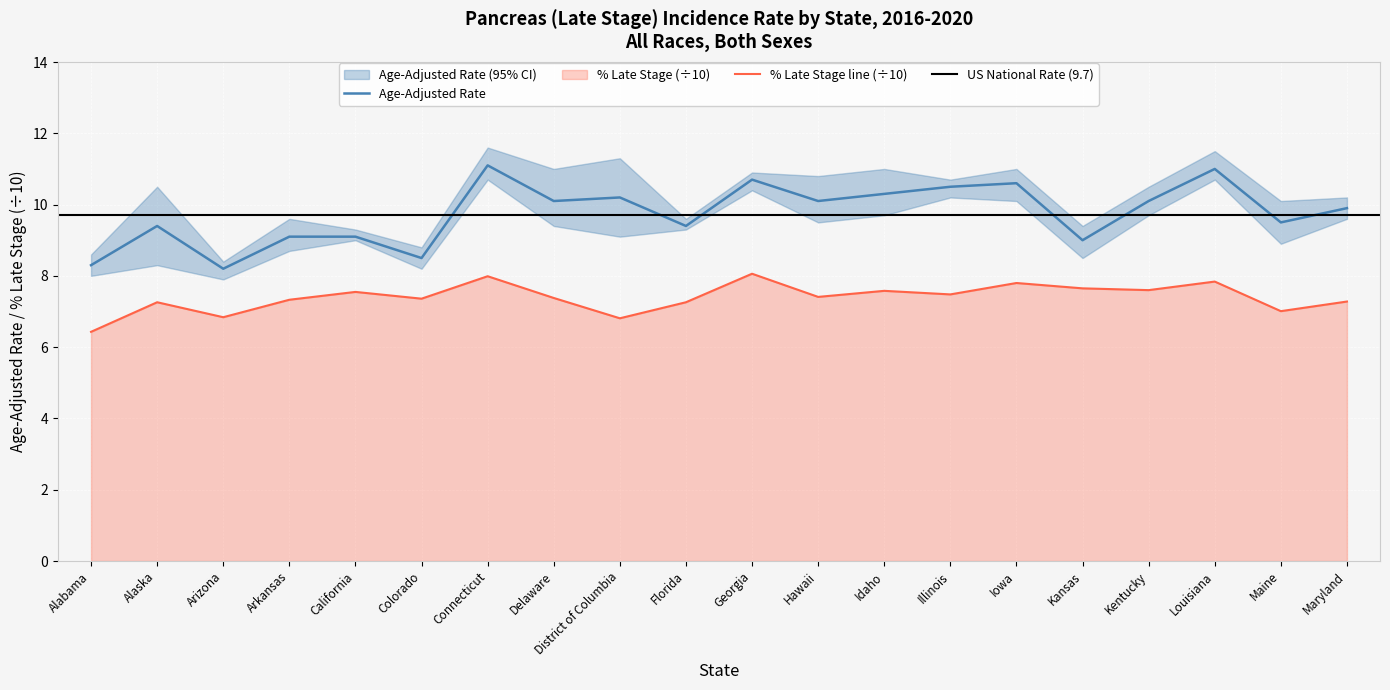

At which label is Age-Adjusted Rate closest to 9?

Kansas